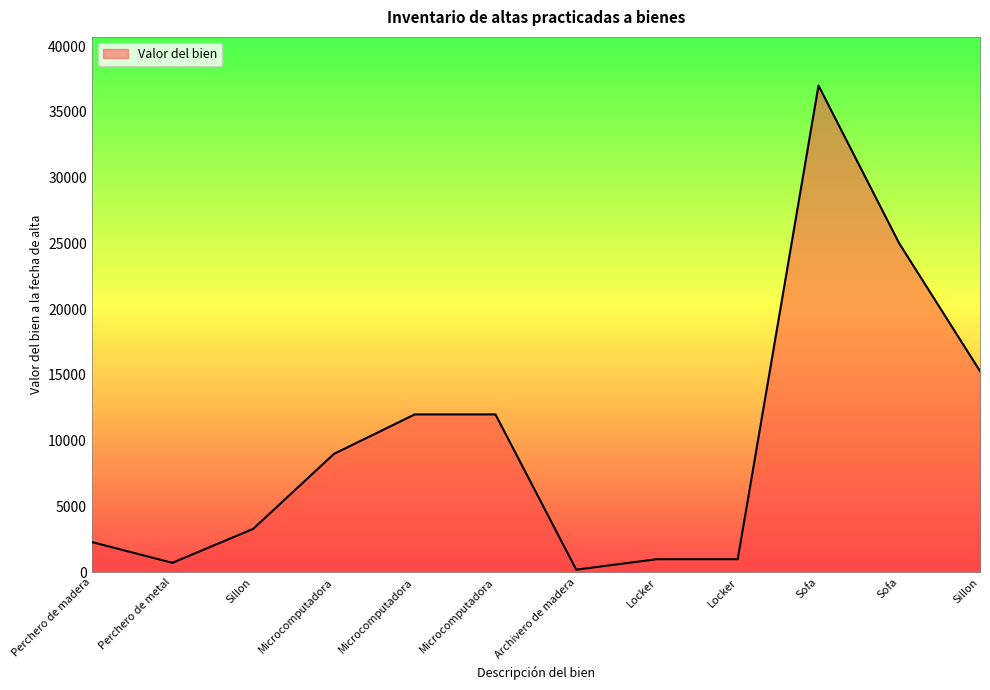

What is the average value?

9899.8